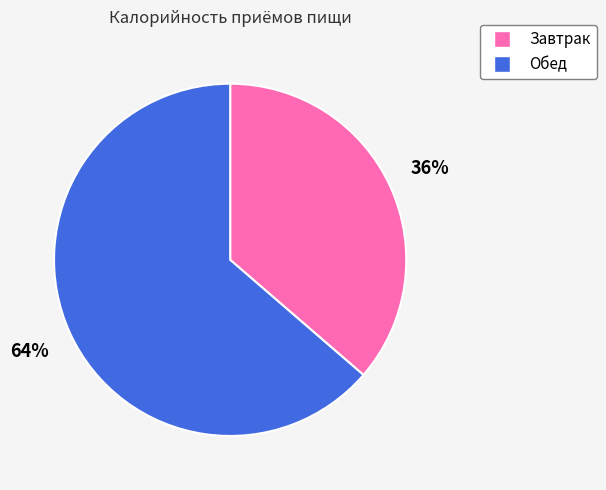

To the nearest percent, what percentage of the pie is Обед?

64%